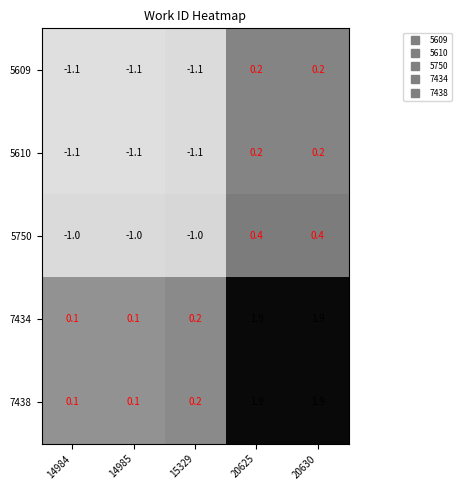

The 7438 series shows 0.1 at 14984. True or false?

True